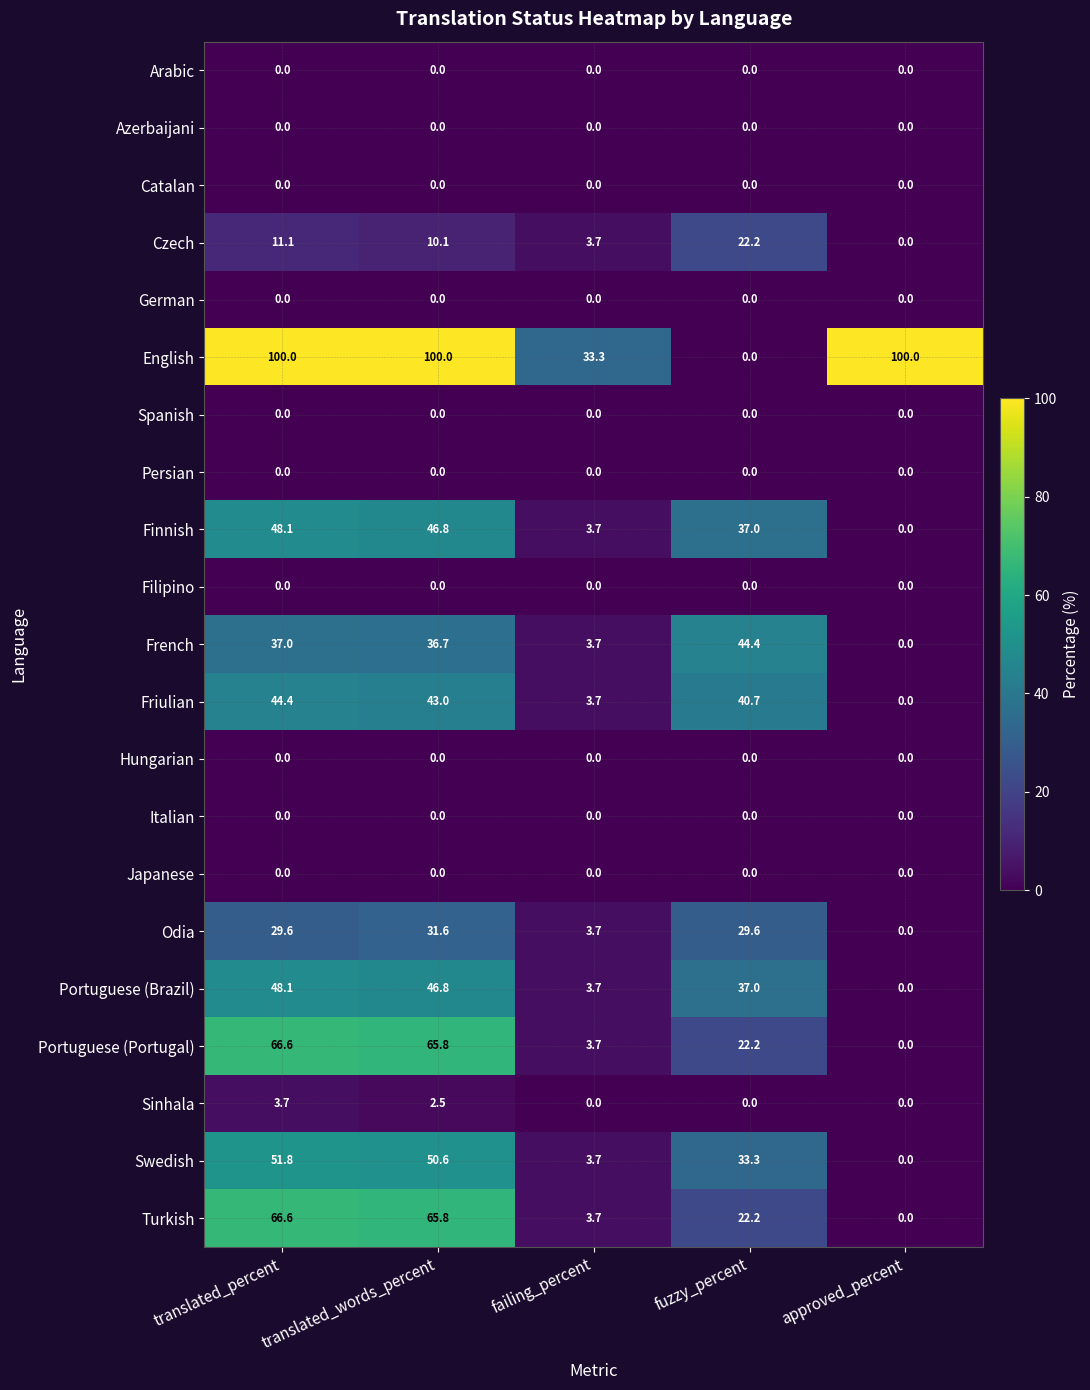

True or false: Odia has a value of 29.6 at translated_percent.

True